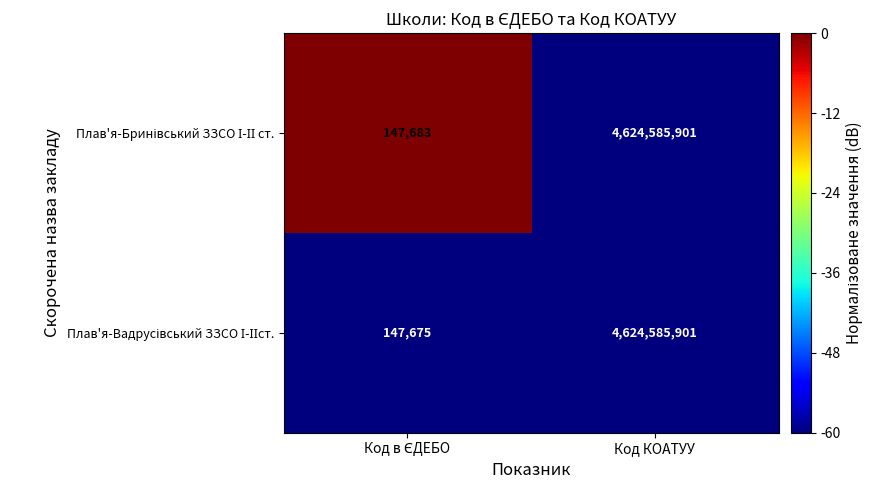

Which category has the highest value across all series?

Код КОАТУУ